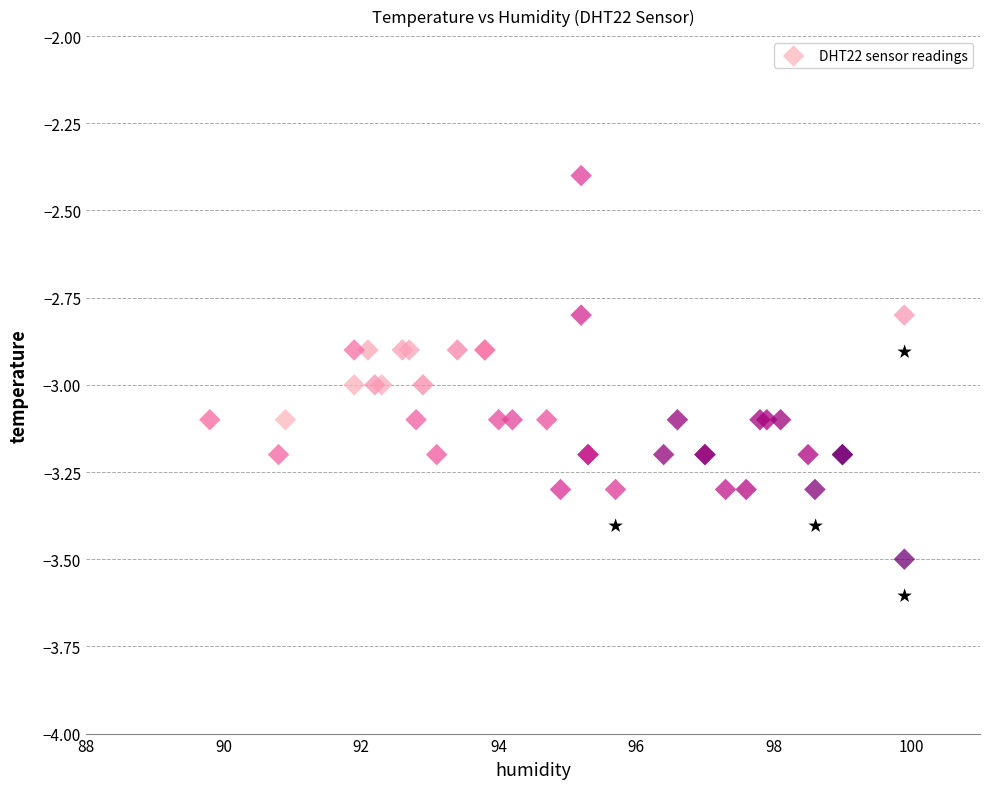

What Y value in the scatter plot is closest to -2?

-2.4